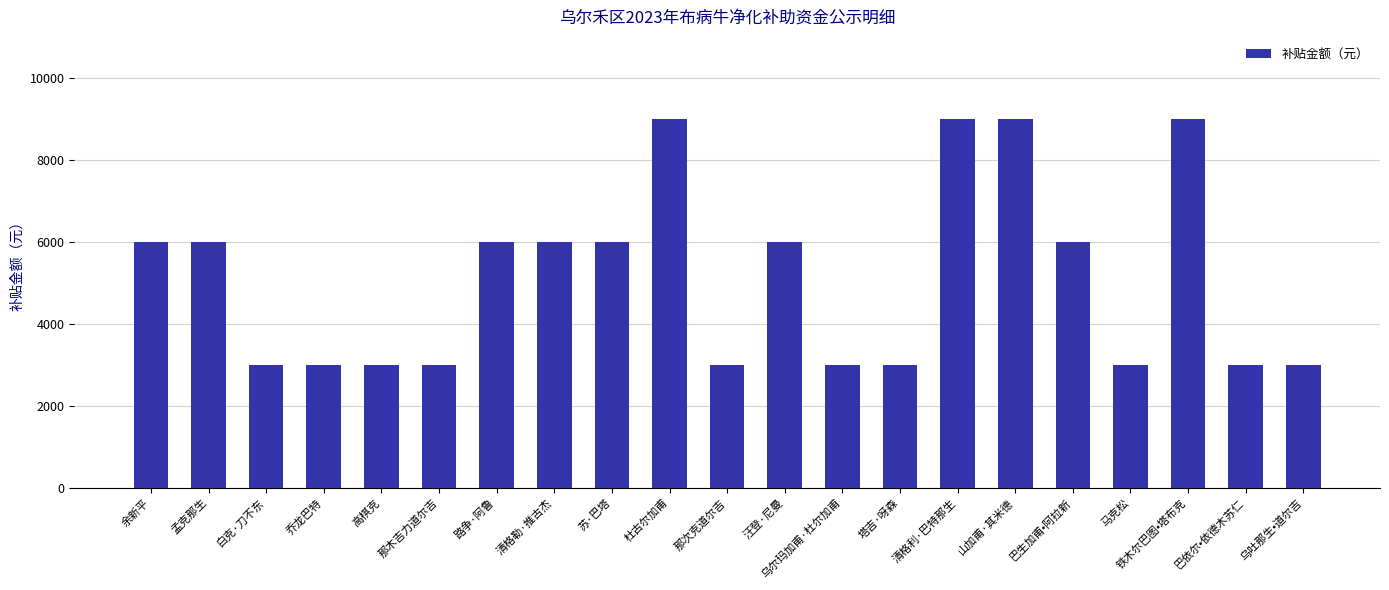

What is the difference between the maximum and minimum values?

6000